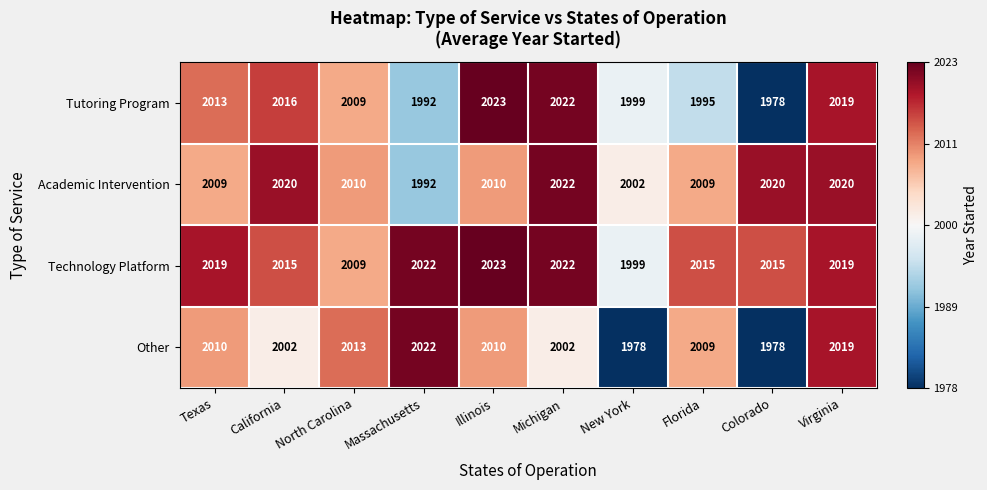

The Technology Platform series shows 1388 at New York. True or false?

False